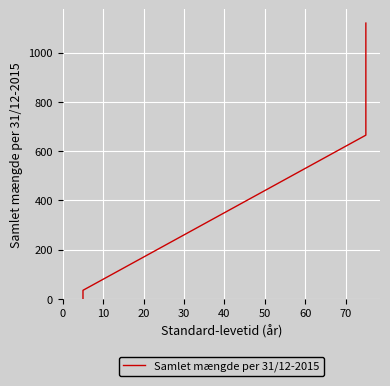

True or false: there are more than 0 points higher than both neighbors.

False